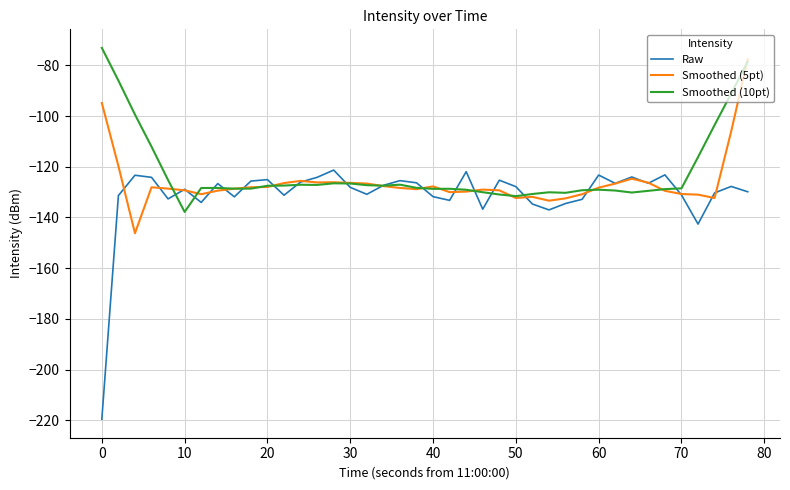

Which series has the widest spread of values?

Raw